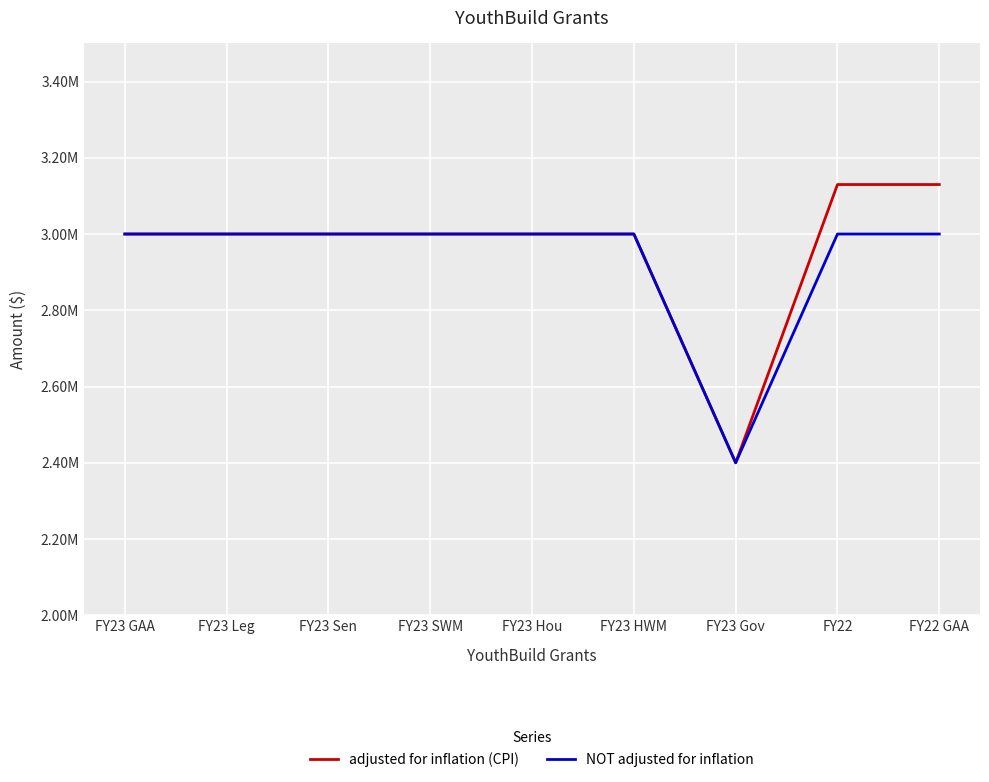

What is the spread (max minus min) of values at FY22?

129786